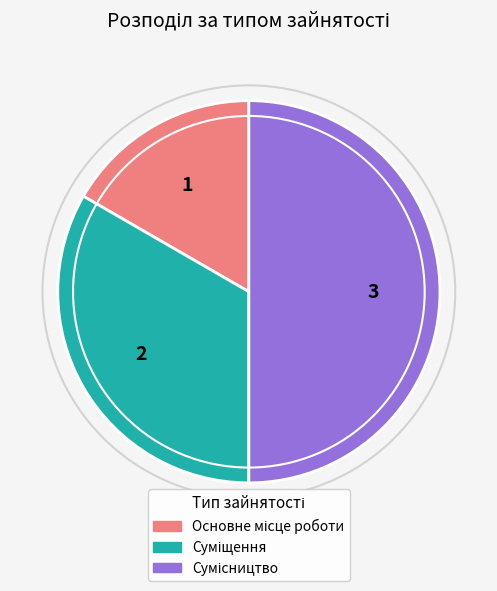

Rank the categories by value from highest to lowest.

Сумісництво, Суміщення, Основне місце роботи